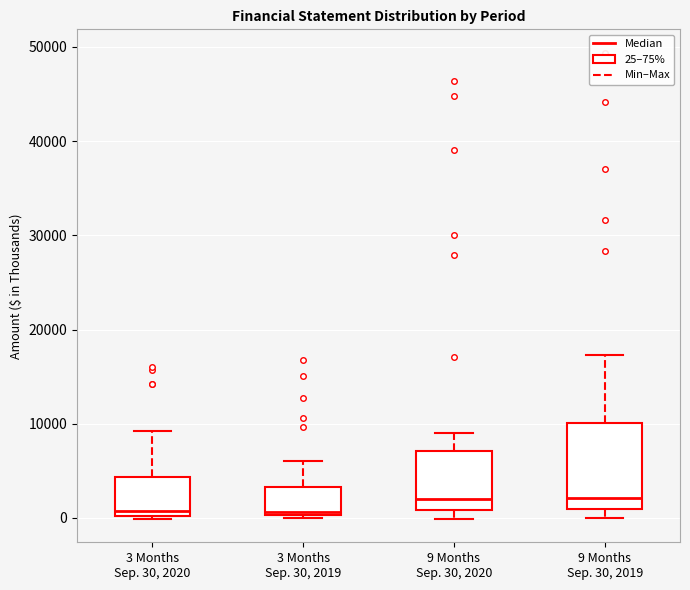

Comparing the boxes themselves (not the whiskers), which one is the tallest?

9 Months Sep. 30, 2019